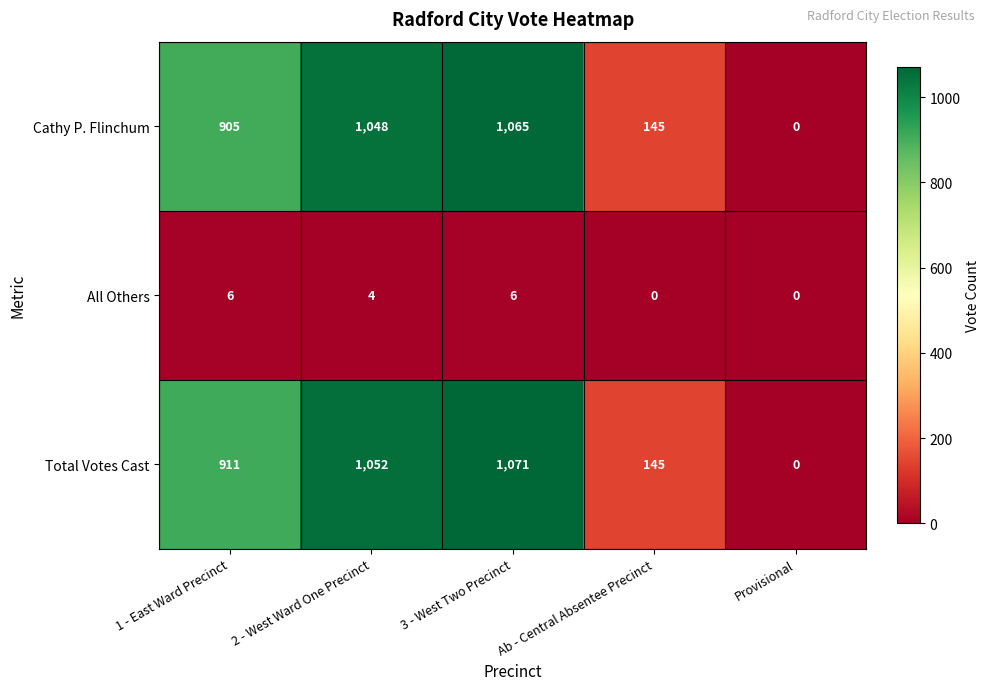

Which label corresponds to the largest value in the chart?

3 - West Two Precinct